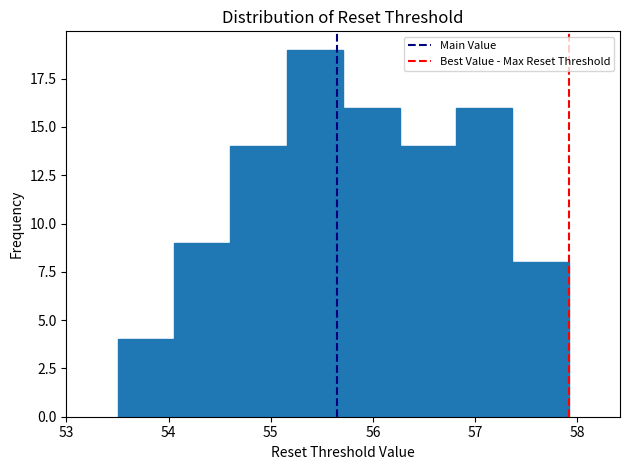

Reading left to right, transcribe this chart: for each bar, give the range it covers on the x-axis and its height. Neither the bar edges nor the heights are printed on the chart, so give them approximately, as read against the axes.

53.5 to 54.1: 4
54.1 to 54.6: 9
54.6 to 55.2: 14
55.2 to 55.7: 19
55.7 to 56.3: 16
56.3 to 56.8: 14
56.8 to 57.4: 16
57.4 to 57.9: 8